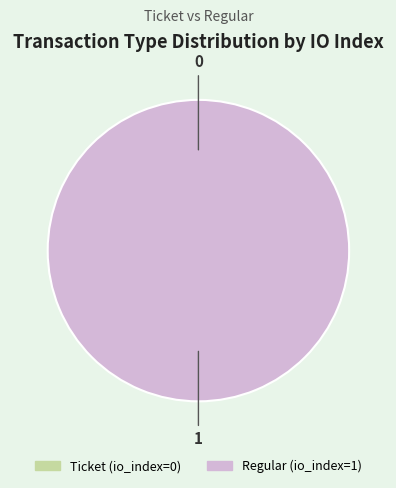

Rank the categories by value from highest to lowest.

Regular (io_index=1), Ticket (io_index=0)